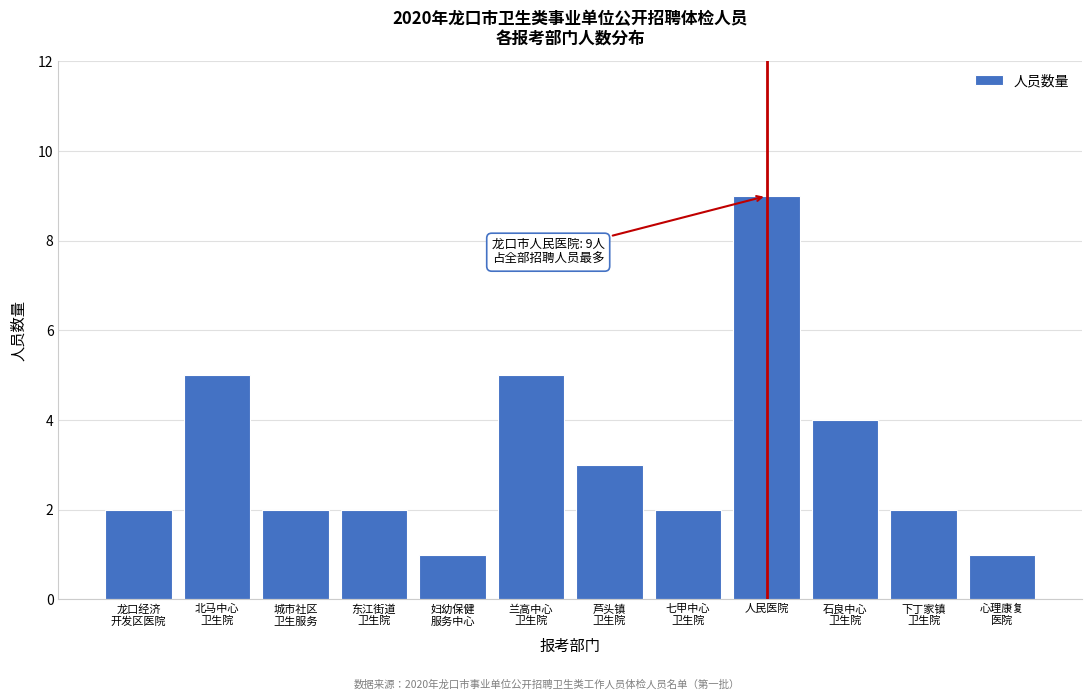

Reading right to left, what are all the values shown in this chart?

1	2	4	9	2	3	5	1	2	2	5	2